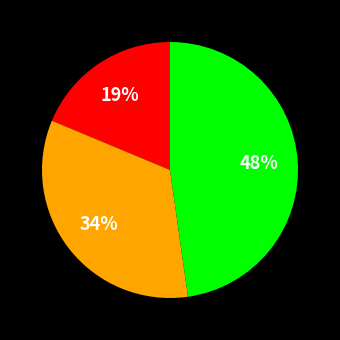

To the nearest percent, what is the difference between the largest and smallest slice percentages?

29%